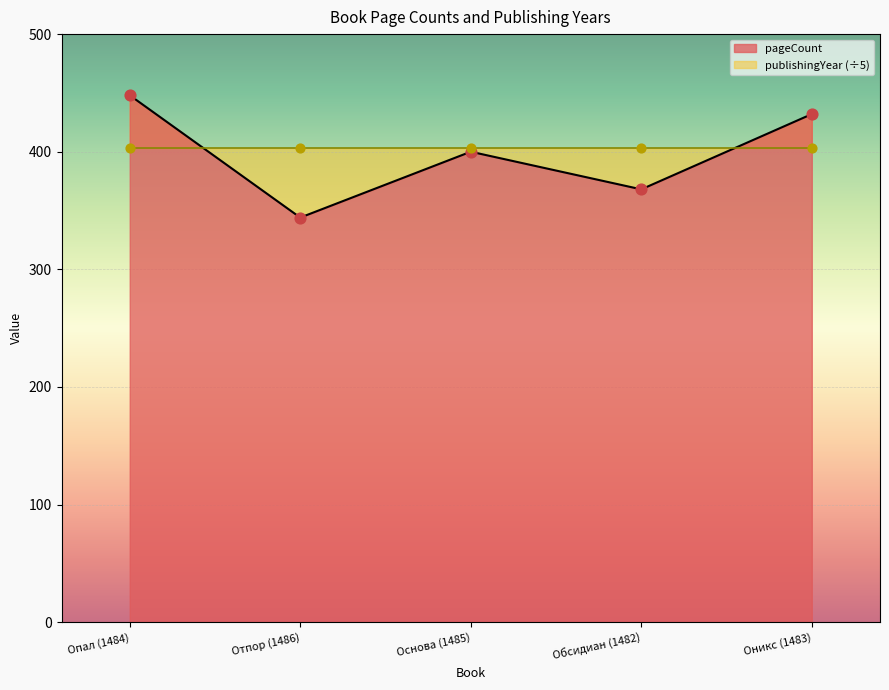

Approximately how many times larger is the value at Опал (1484) compared to Основа (1485)?

1.1